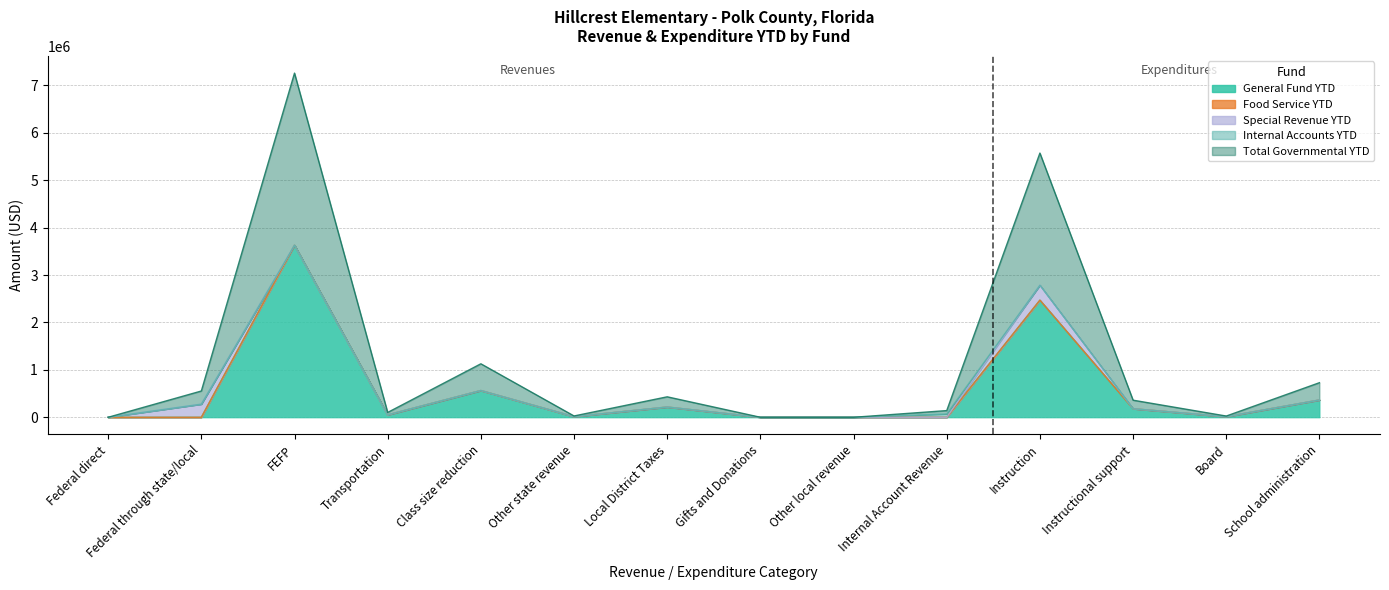

Where is the first local maximum for General Fund YTD?

FEFP